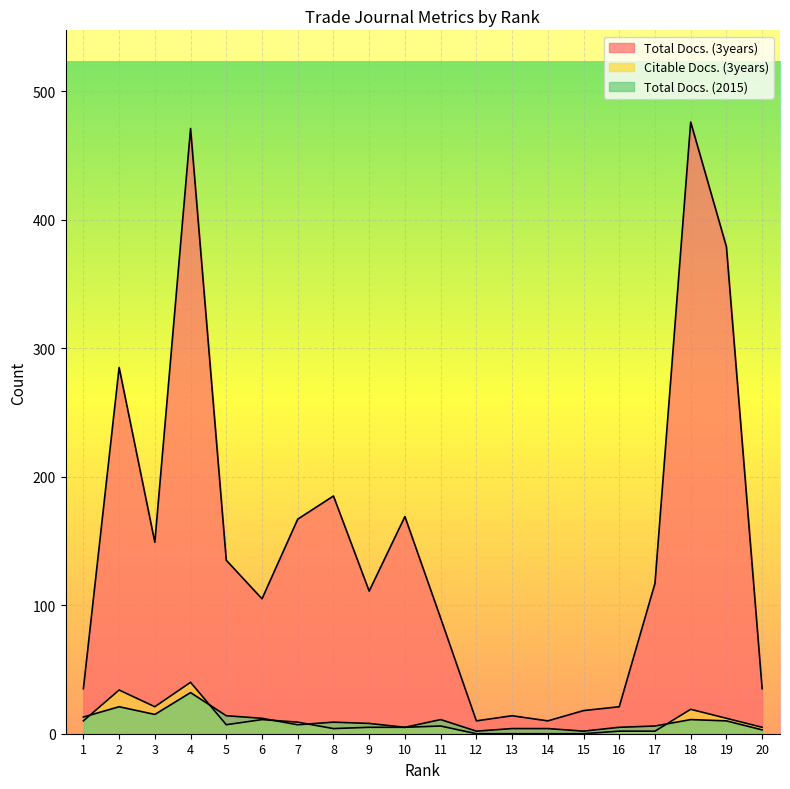

What are all the series names shown in the legend?

Total Docs. (3years), Citable Docs. (3years), Total Docs. (2015)